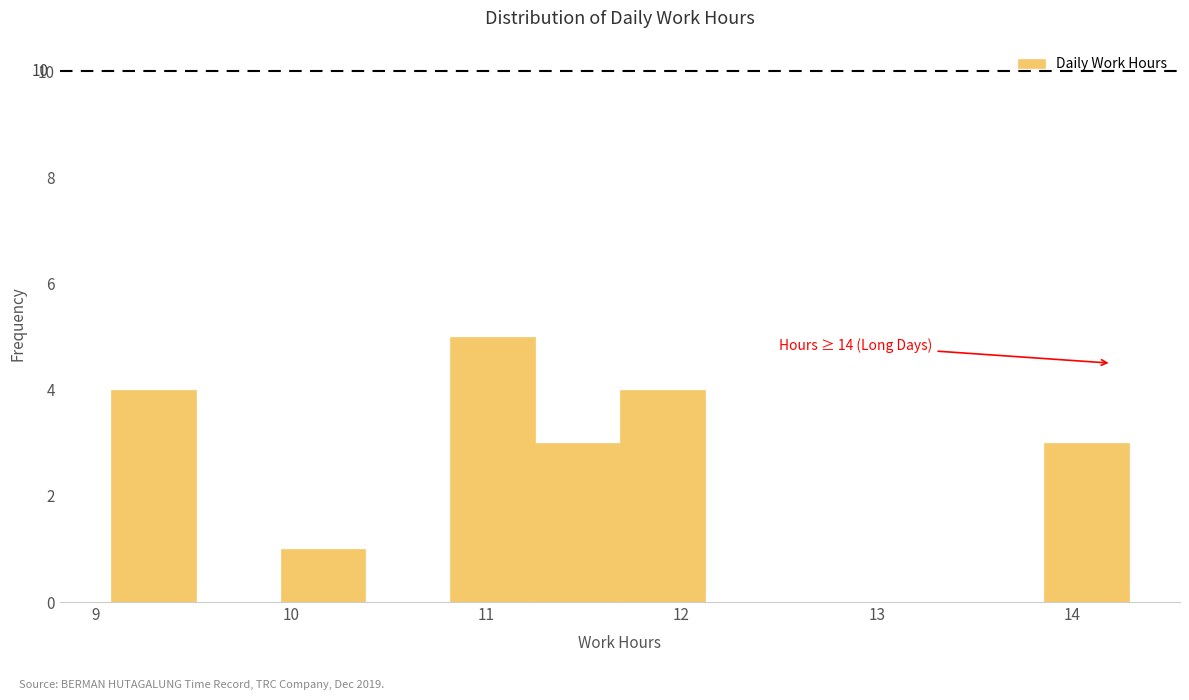

Which range on the x-axis has the tallest bar?

10.8 to 11.3